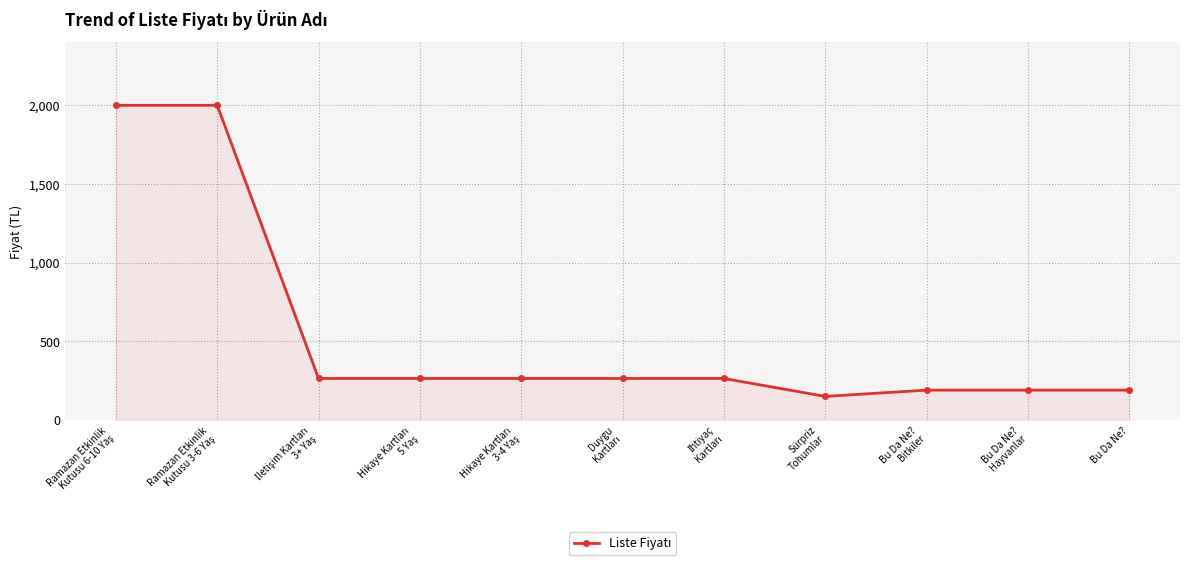

How many lines are shown in the chart?

1